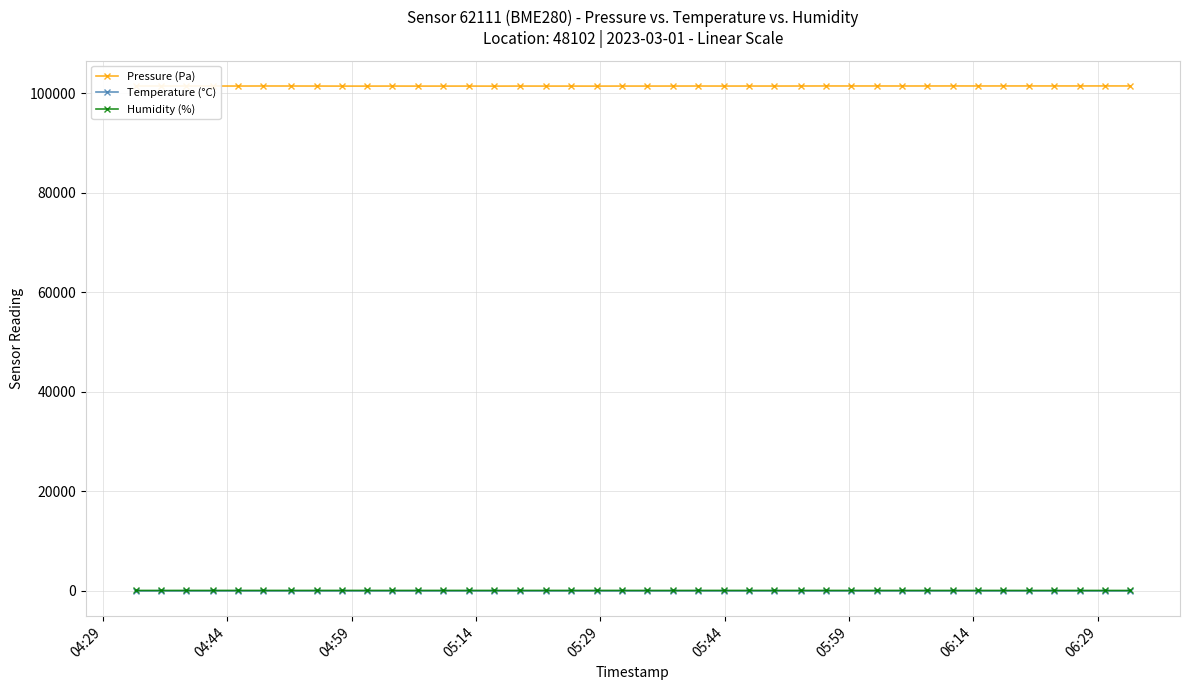

What are all the series names shown in the legend?

Pressure (Pa), Temperature (°C), Humidity (%)